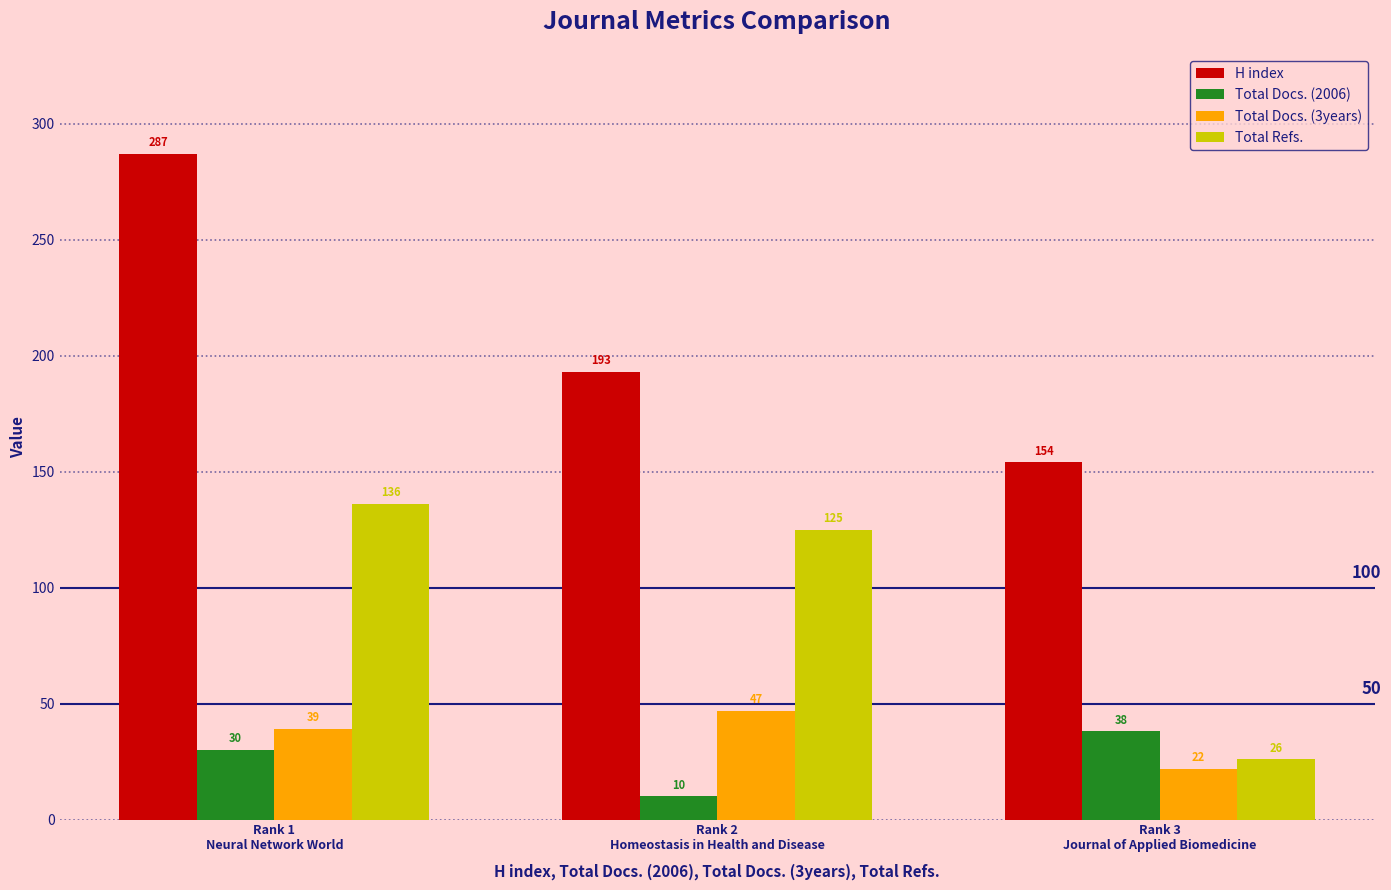

List the series in order of their peak value, highest first.

H index, Total Refs., Total Docs. (3years), Total Docs. (2006)